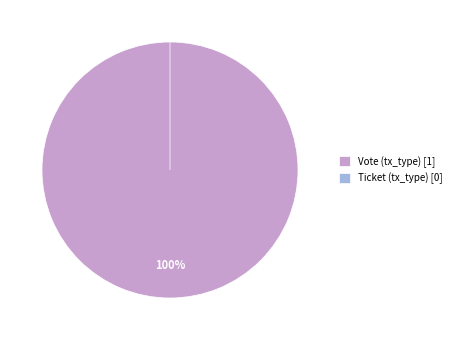

How many slices are in this pie chart?

2